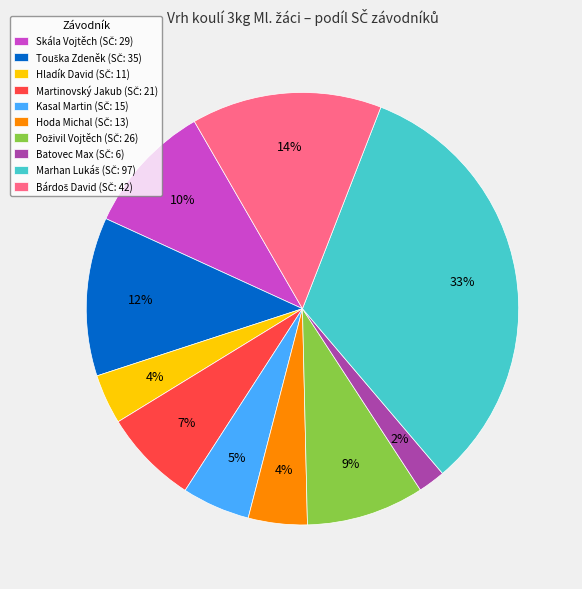

To the nearest percent, what is the average slice percentage?

10%